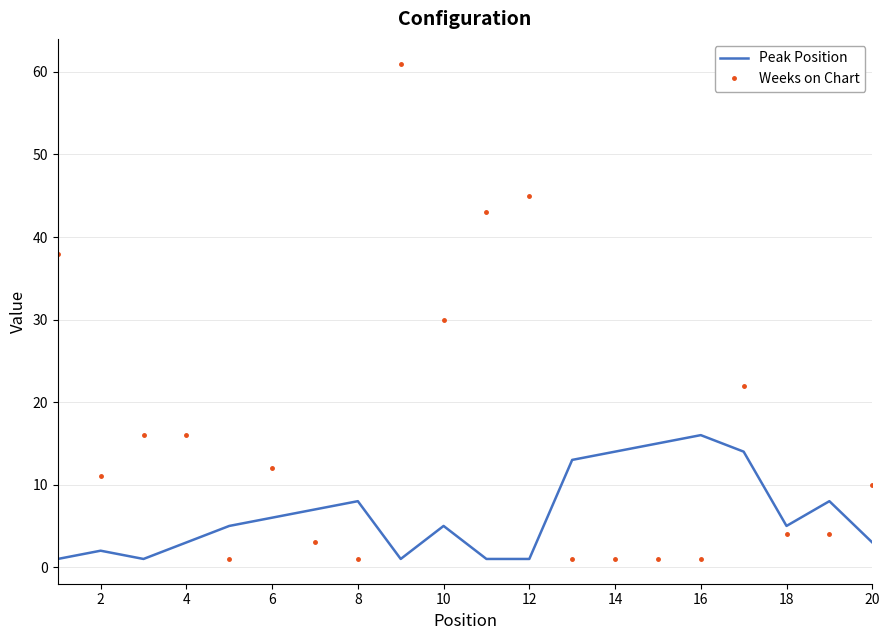

True or false: Peak Position and Weeks on Chart cross at least once.

True